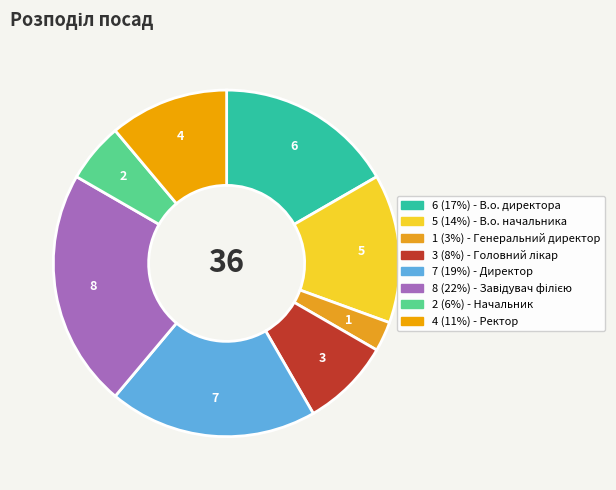

Which category has the biggest portion of the pie?

Завідувач філією